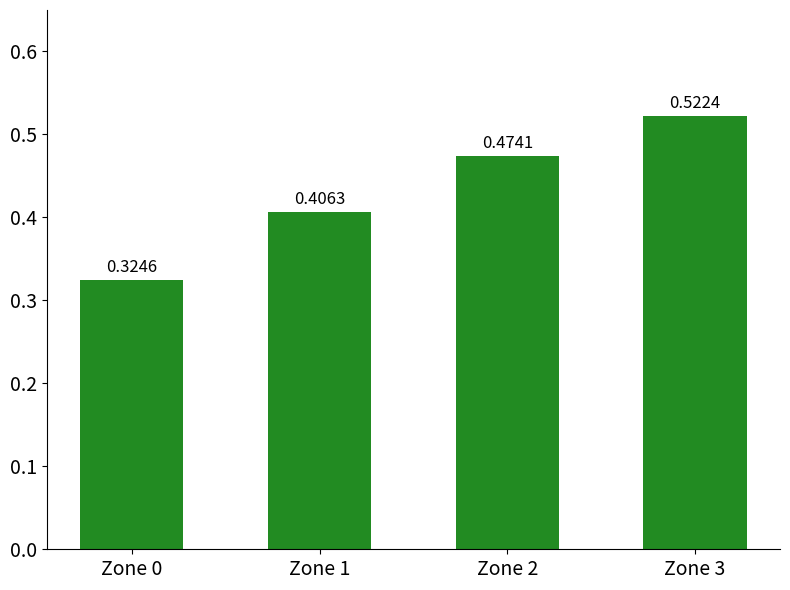

Which has a higher value, Zone 3 or Zone 2?

Zone 3